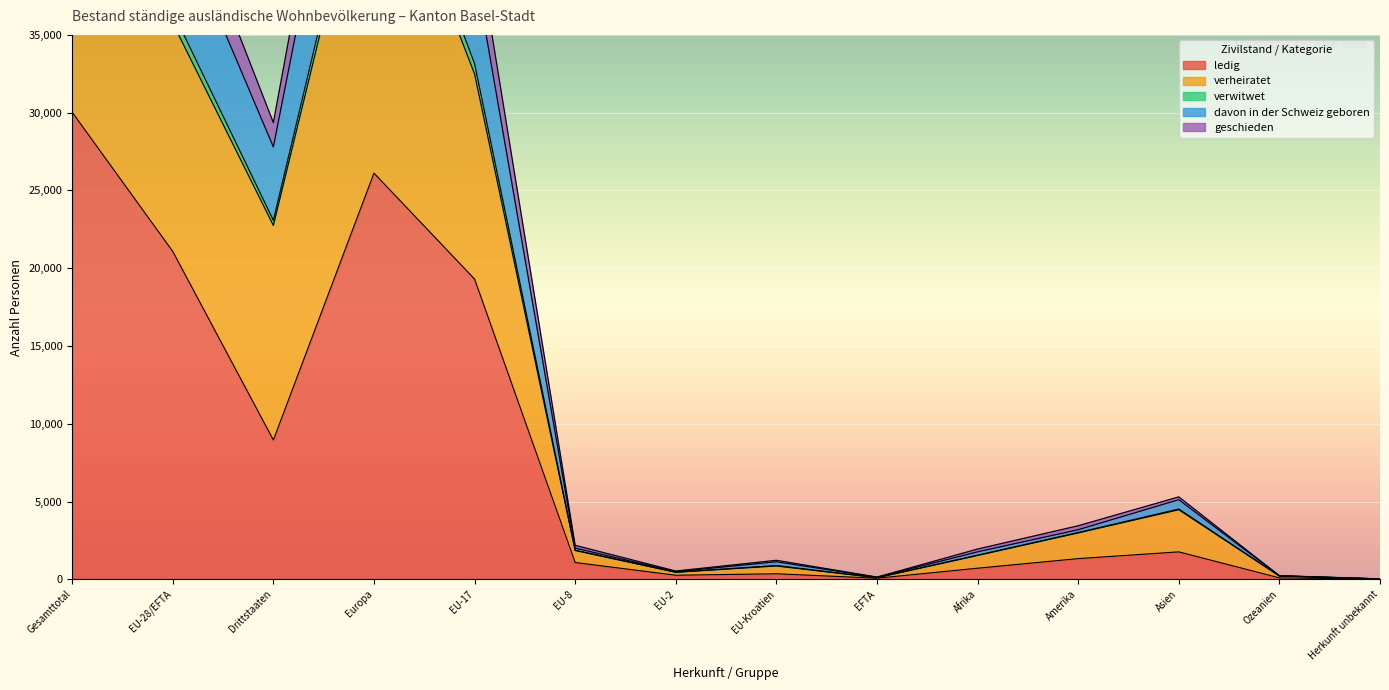

True or false: geschieden and davon in der Schweiz geboren cross at least once.

False